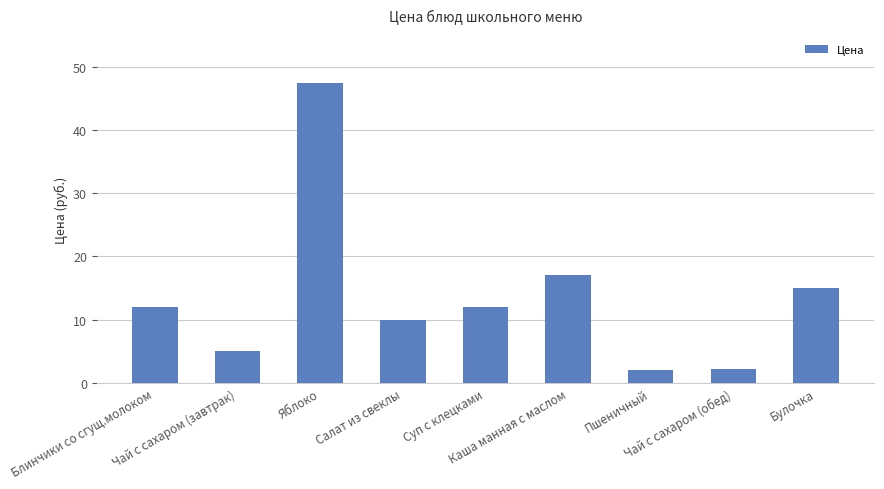

Does the chart contain any negative values?

No